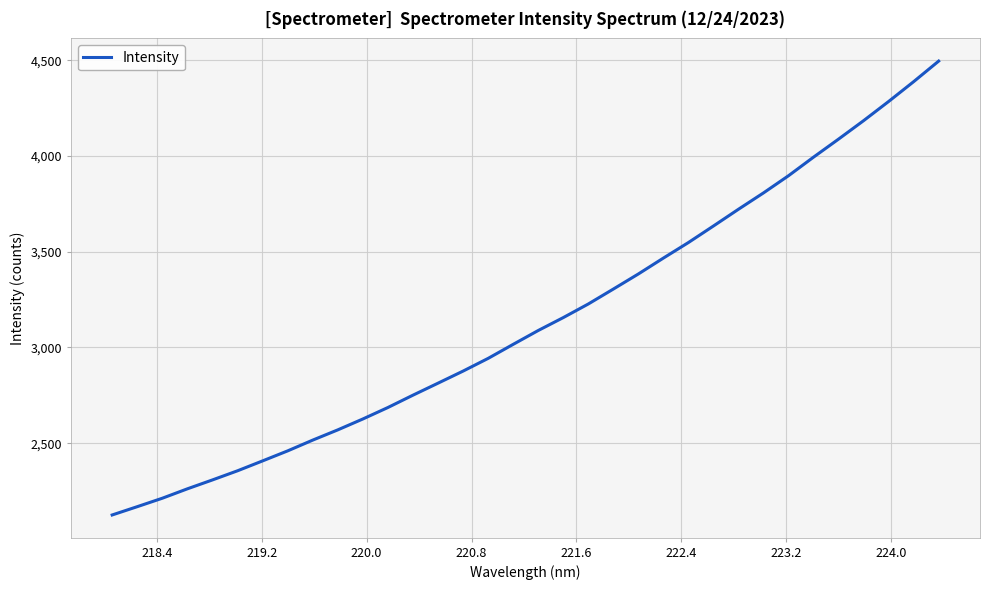

What is the difference between the maximum and minimum values?

2369.7